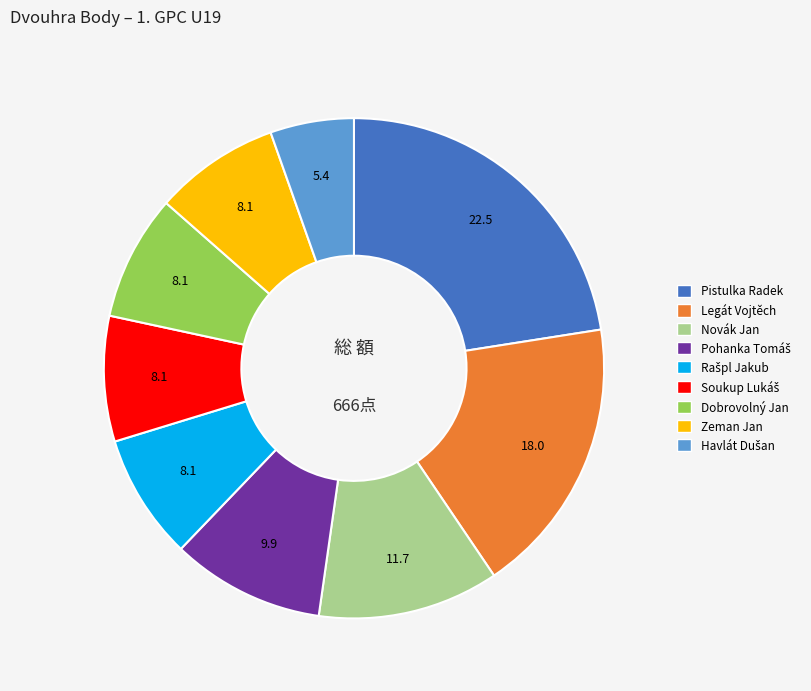

How many slices are in this pie chart?

9